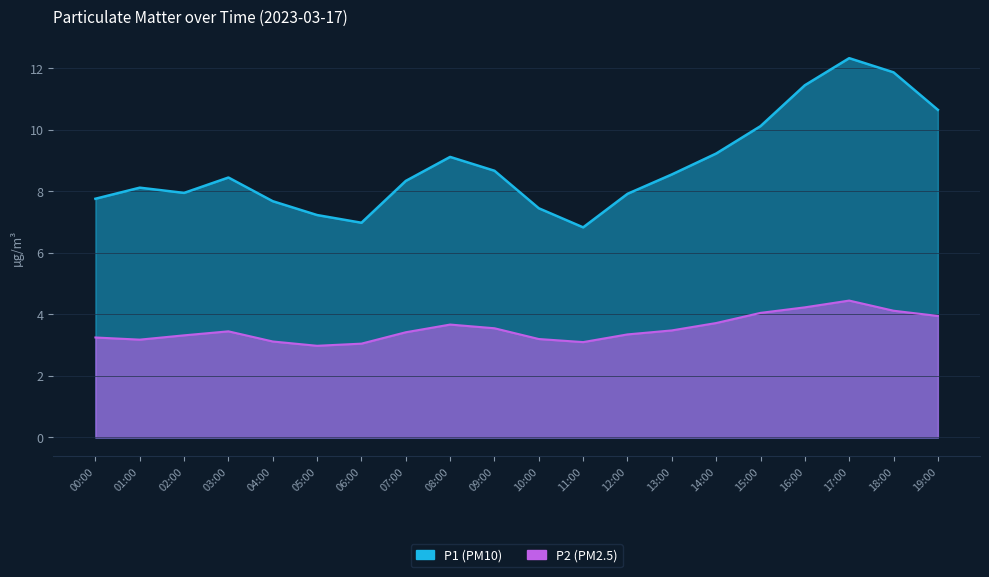

True or false: P2 and P1 intersect in this chart.

False